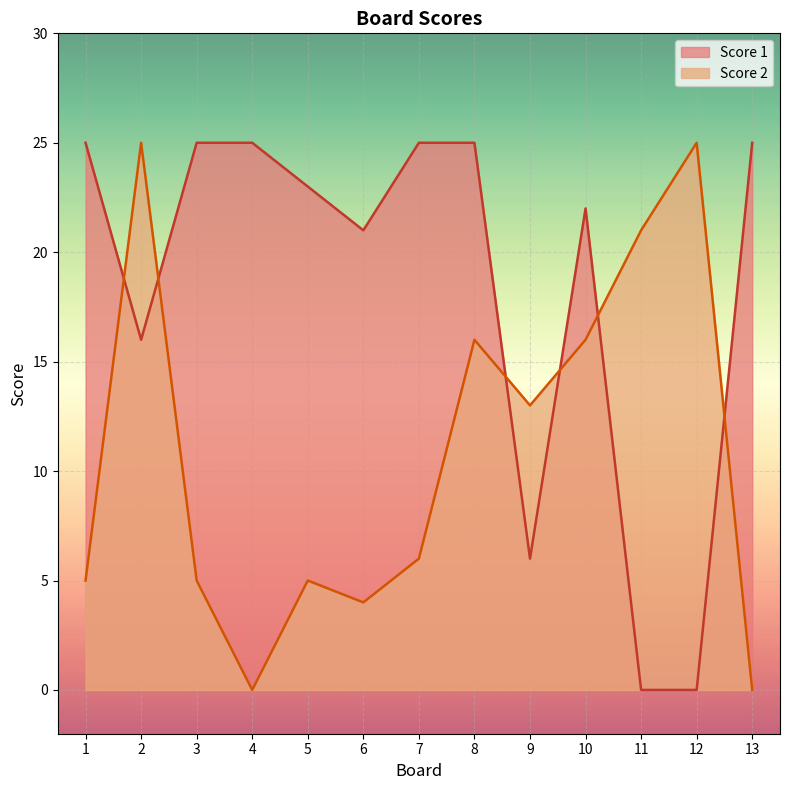

The Score 2 series shows 1 at 3. True or false?

False